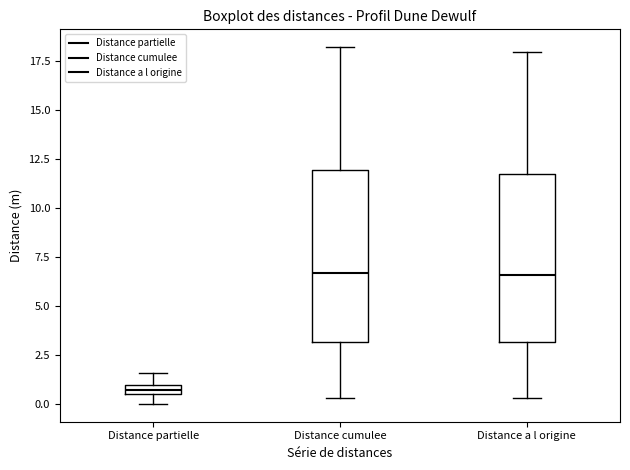

Where is the lower edge of the box for Distance partielle on the y-axis? The values are not printed on the chart, so give them approximately, as read against the axis.

0.5